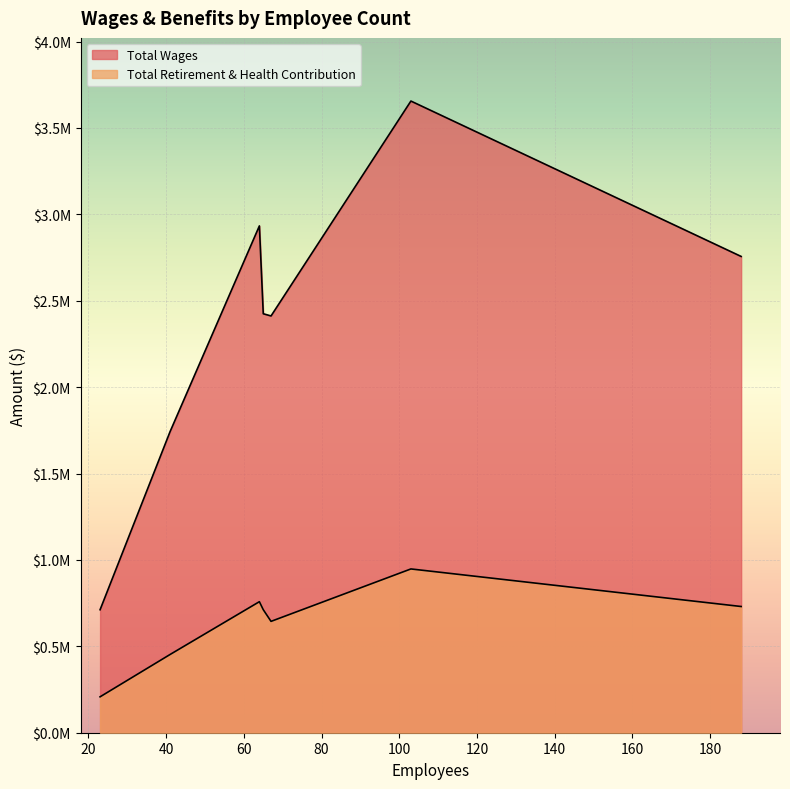

At 41, list the series in order from smallest to largest.

Total Retirement & Health Contribution, Total Wages